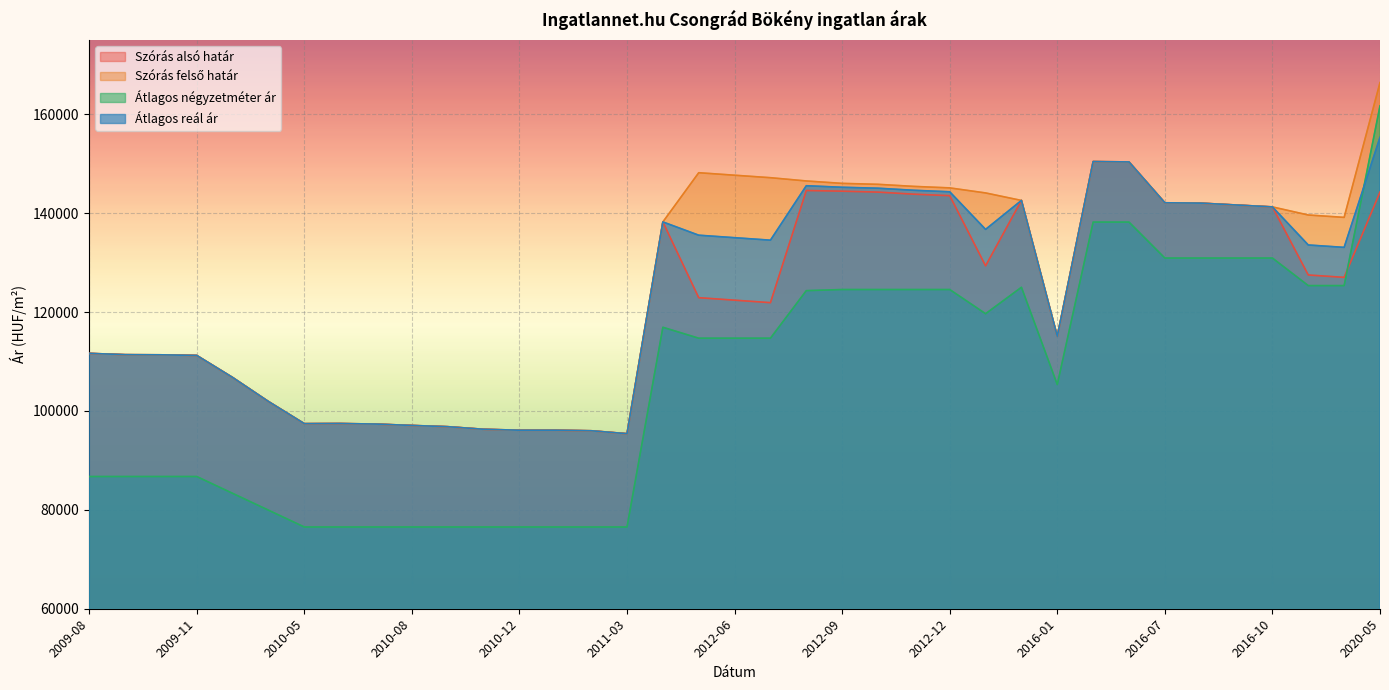

How many intersections are there between Átlagos négyzetméter ár and Szórás alsó határ?

1